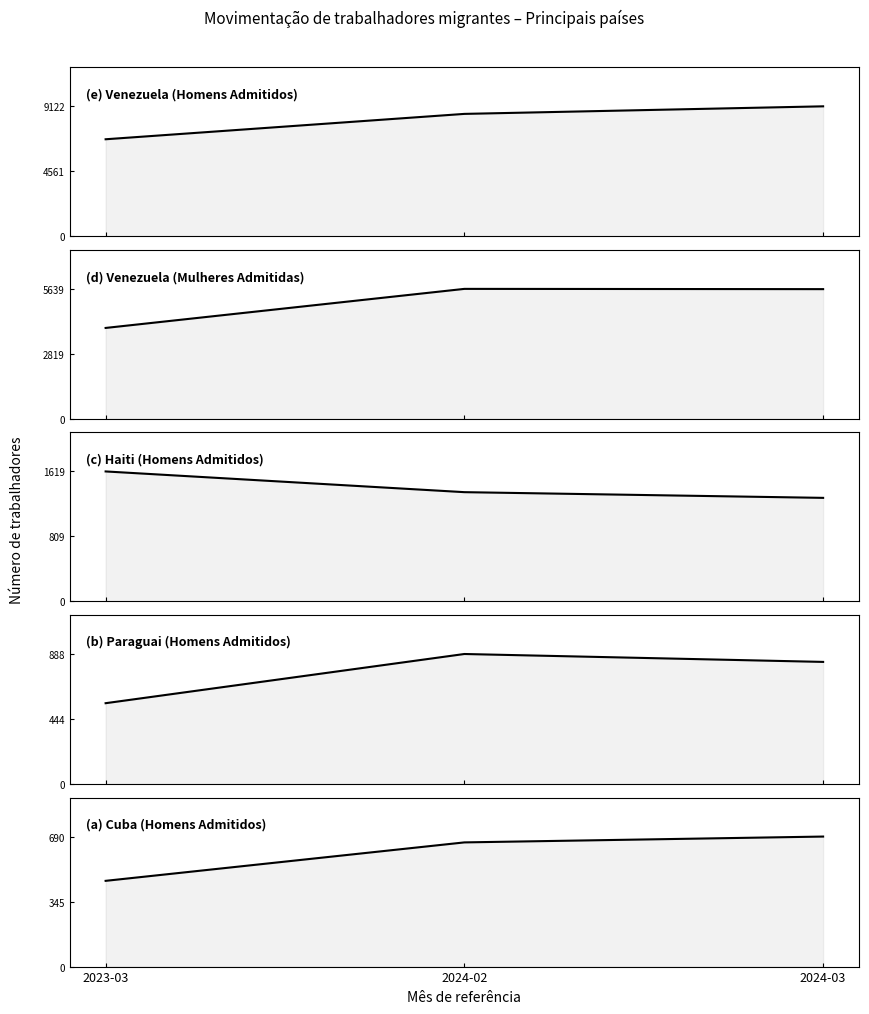

At which label is Haiti (Homens Admitidos) closest to 1454?

2024-02